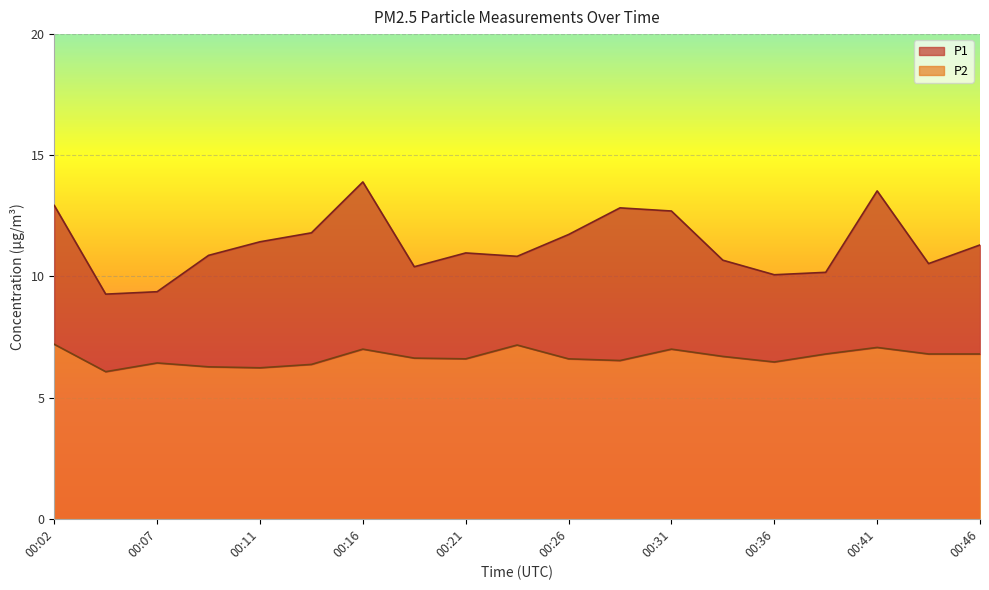

At which category is the sum across all series the highest?

00:16